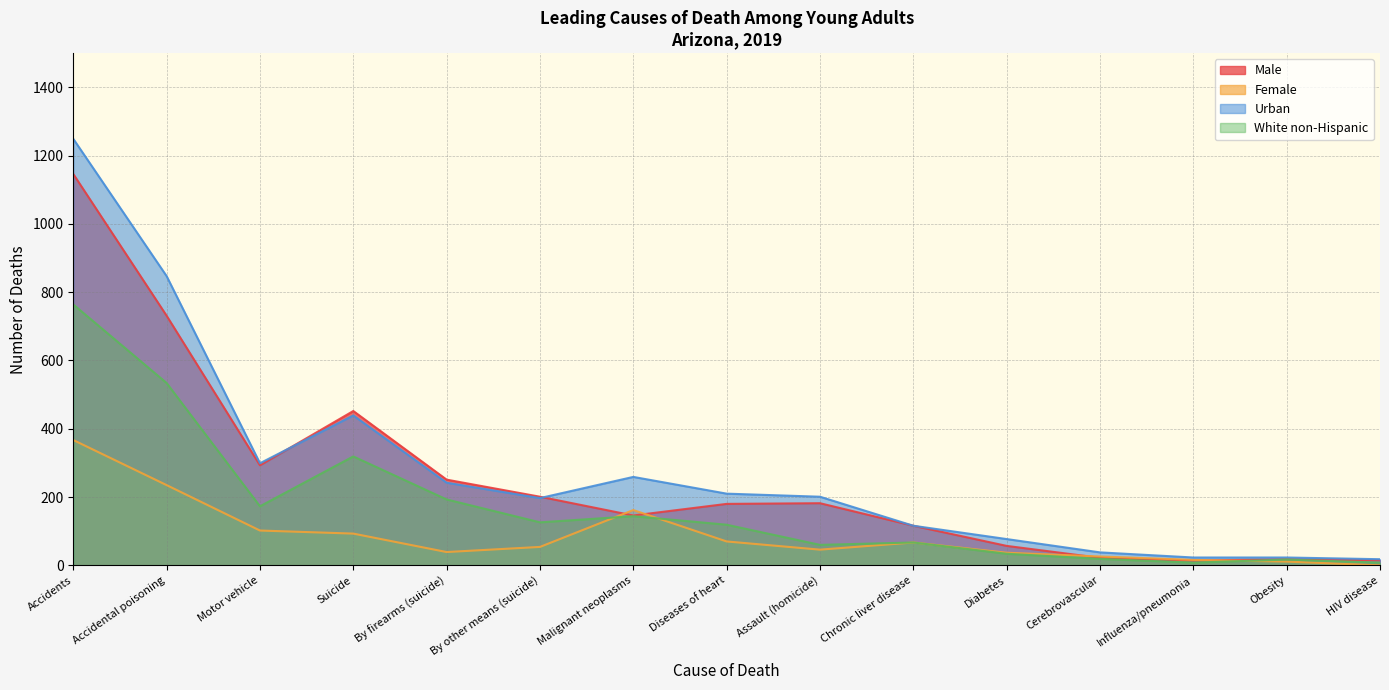

What is the difference between the highest and lowest values at Accidents?

882